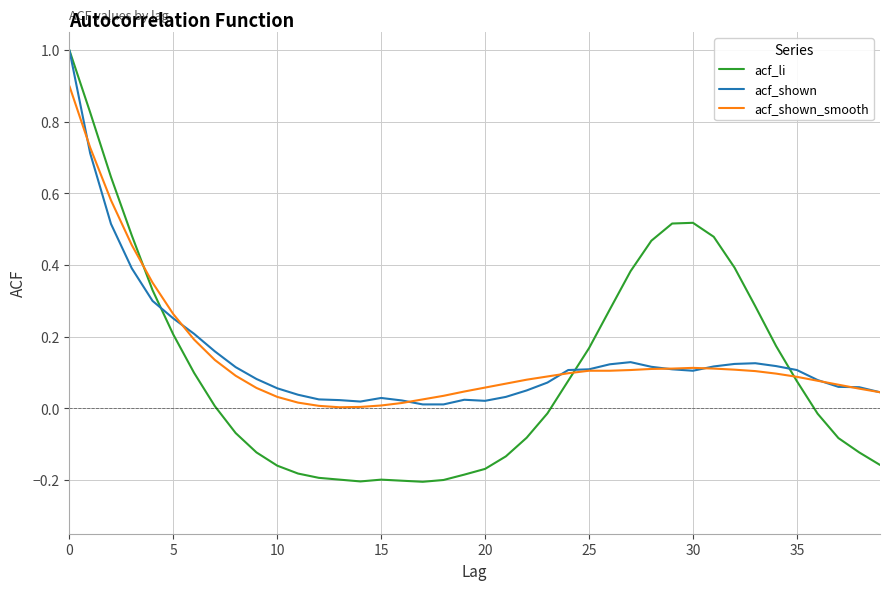

What is the greatest value displayed?

1.0